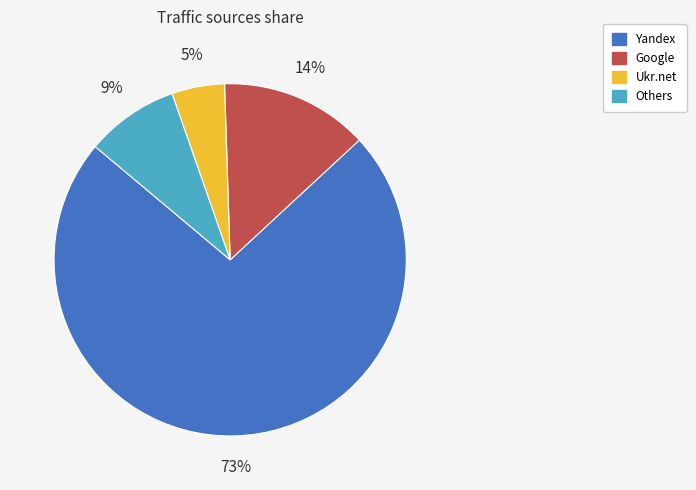

Is there a majority slice in this chart?

Yes